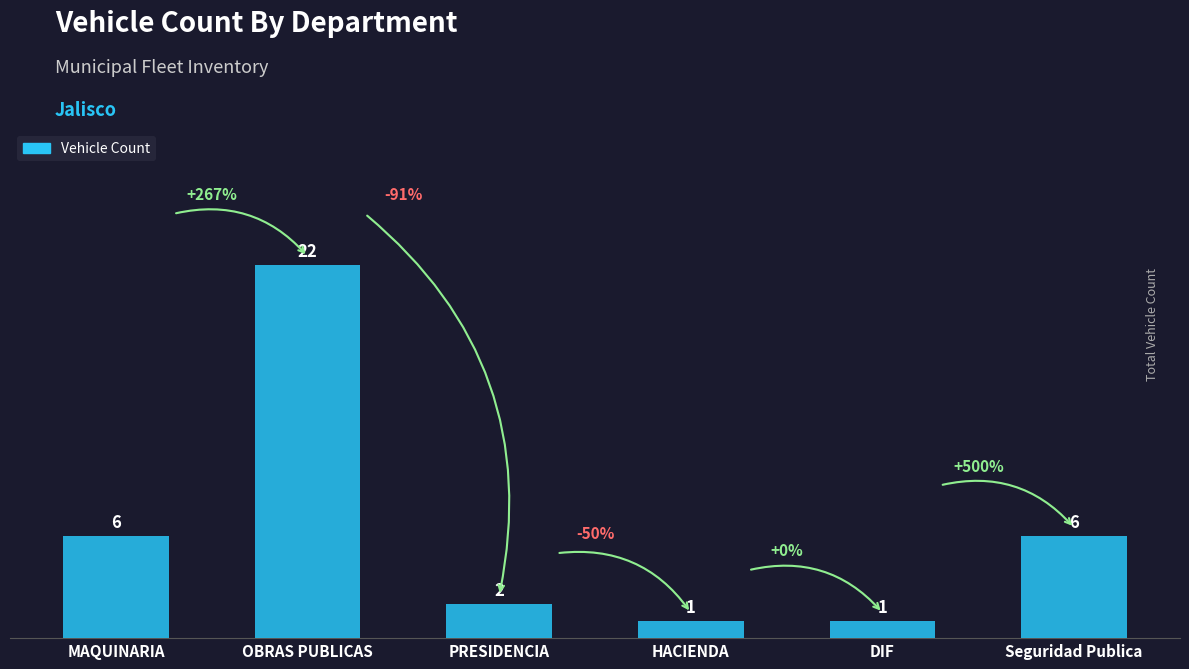

What is the smallest value displayed?

1